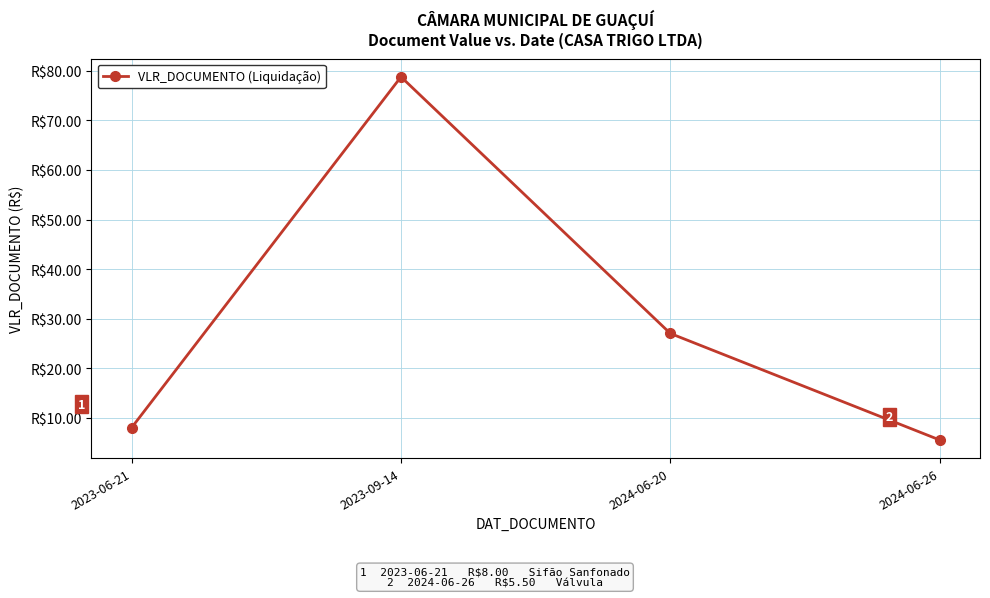

True or false: the data has more than 2 interior local peaks.

False